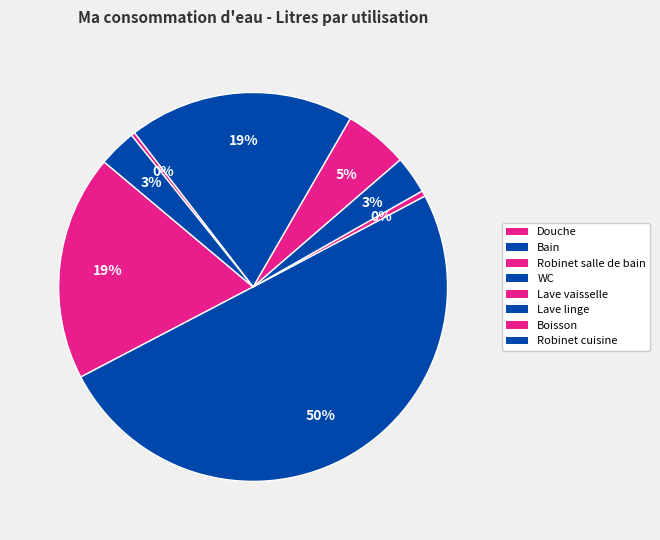

How many segments does this pie chart have?

8